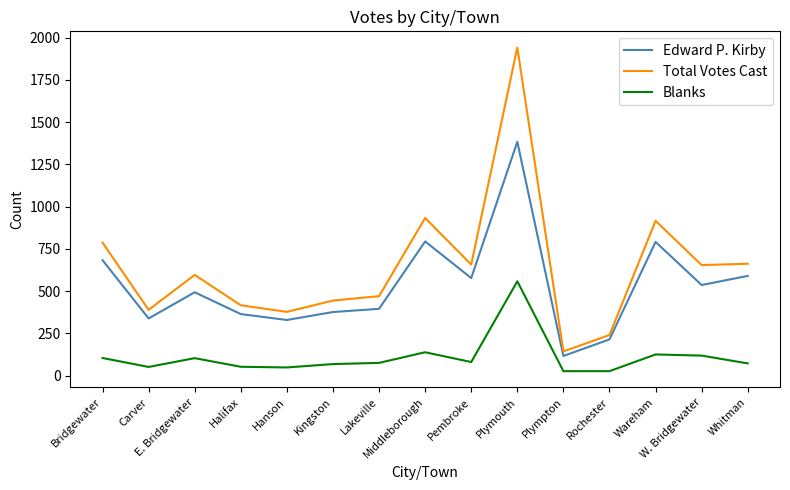

What is the difference between the Blanks values at Bridgewater and Halifax?

52